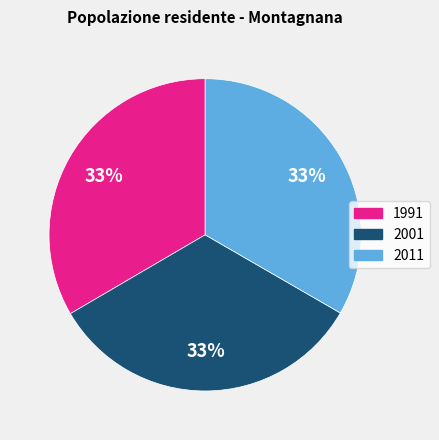

Does 2011 account for over 50% of the chart?

No